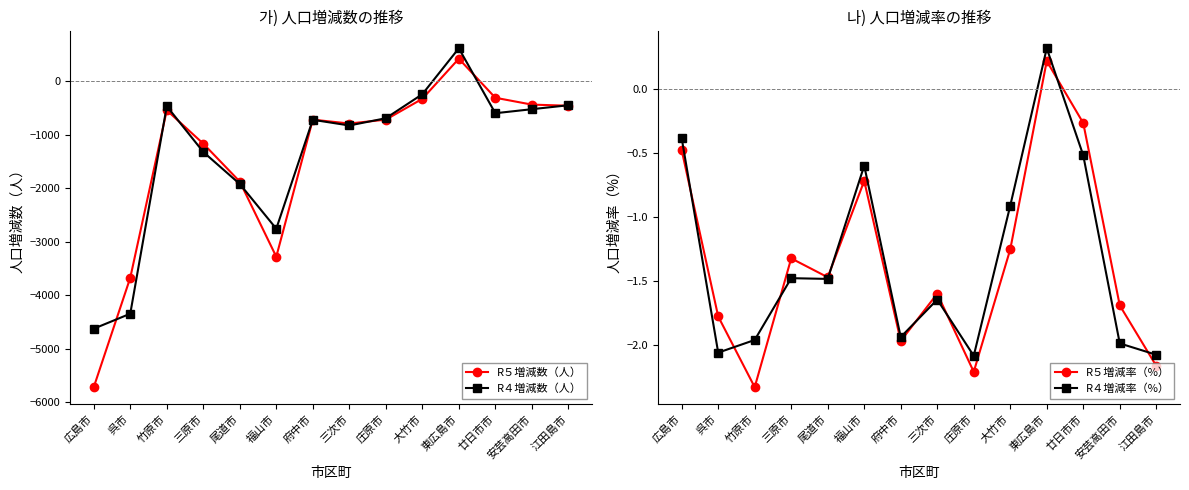

What is the minimum value for R４増減数（人）?

-4621